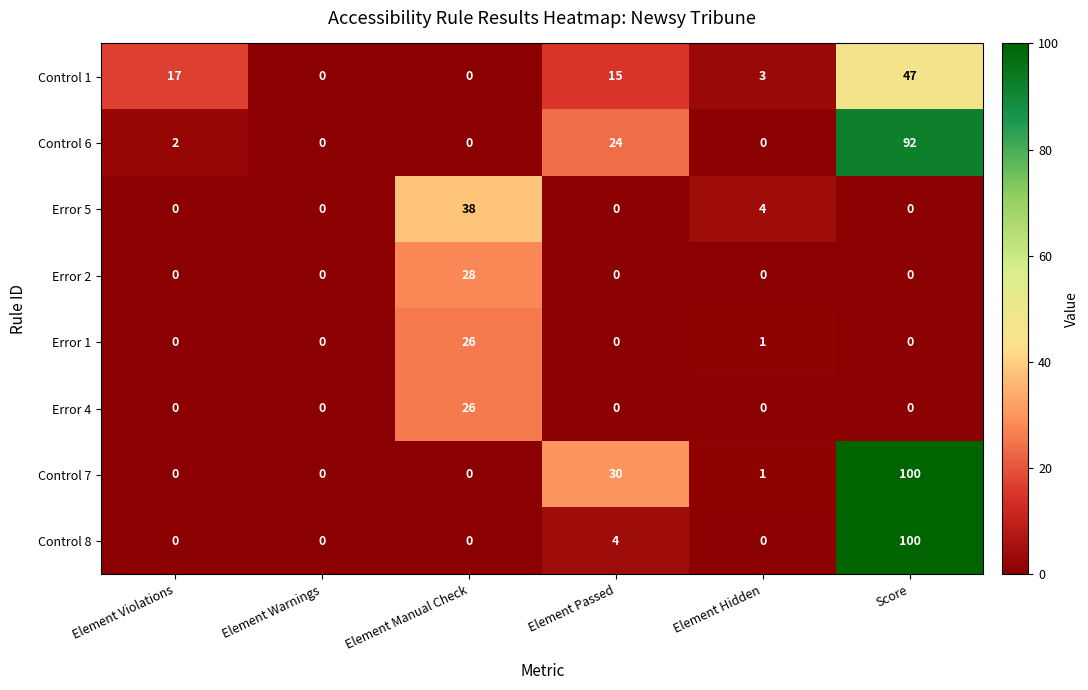

What is the greatest value displayed?

100